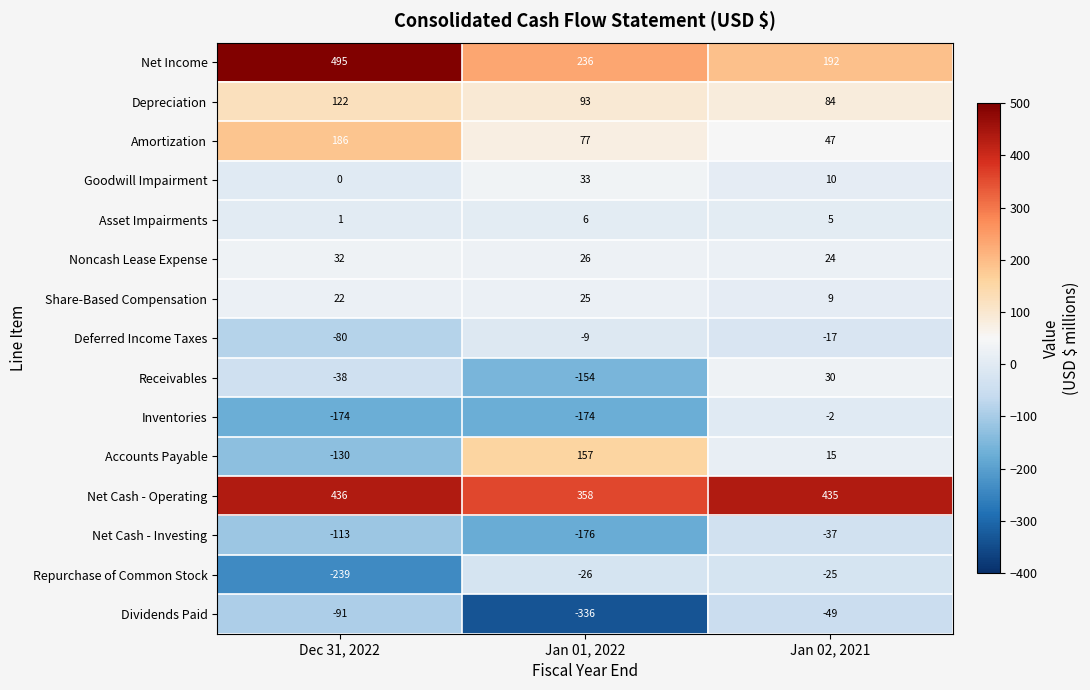

Is the value of Inventories at Dec 31, 2022 greater than the value of Amortization at Dec 31, 2022?

No